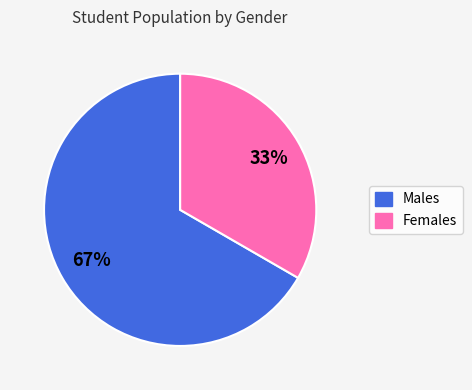

To the nearest percent, what is the average slice percentage?

50%